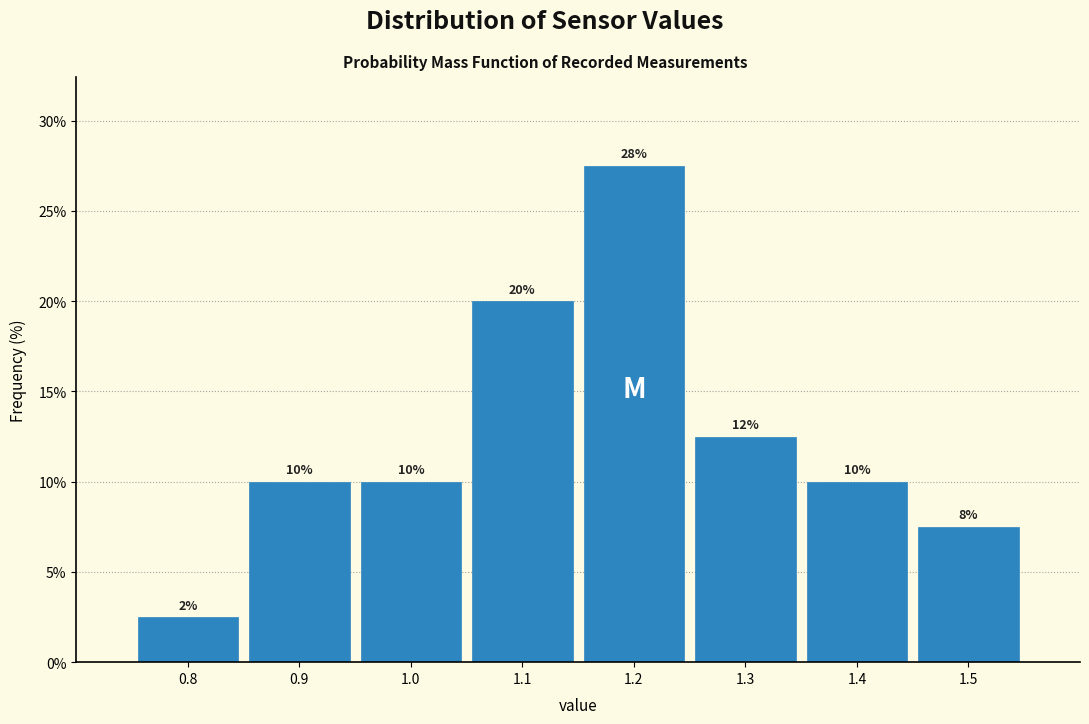

Which range on the x-axis has the tallest bar?

1.15 to 1.25